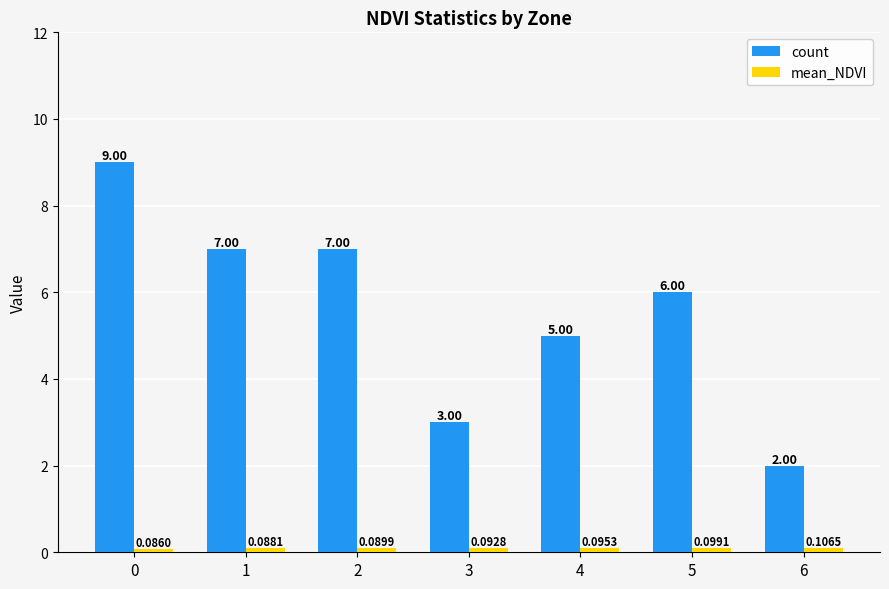

What is the spread (max minus min) of values at 5?

5.9